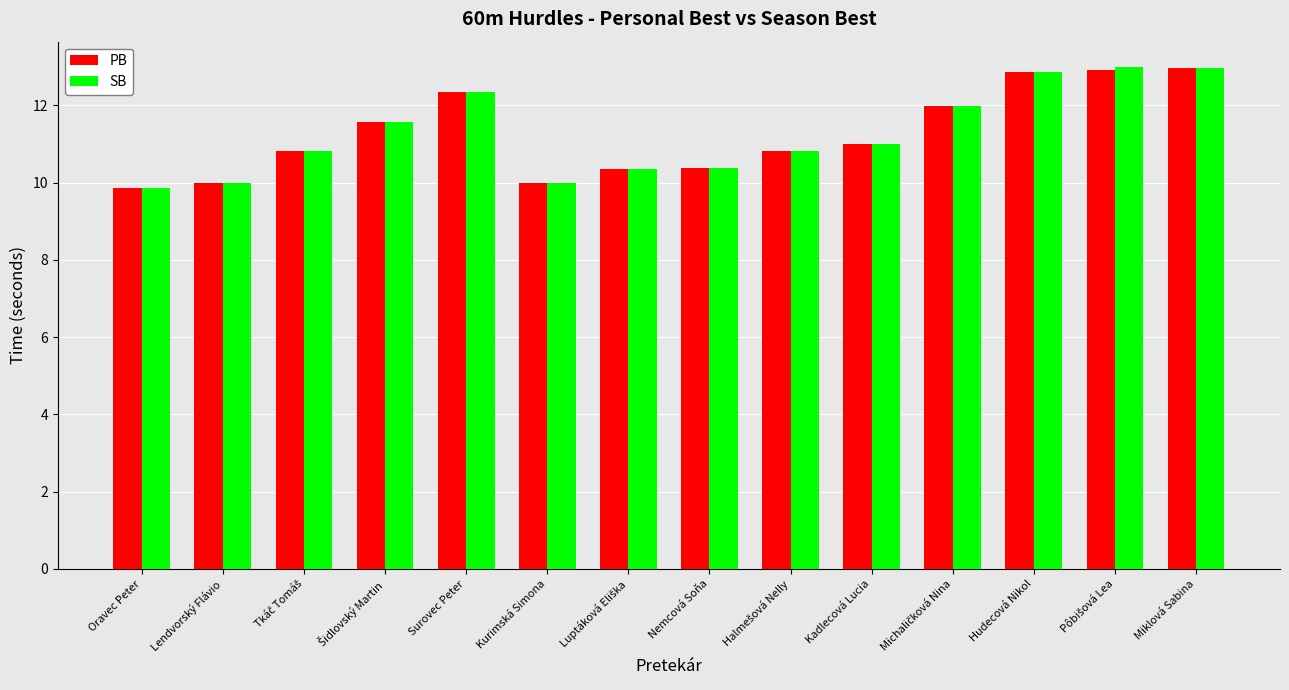

What is the value of the SB bar at the 1st from the left?

9.9